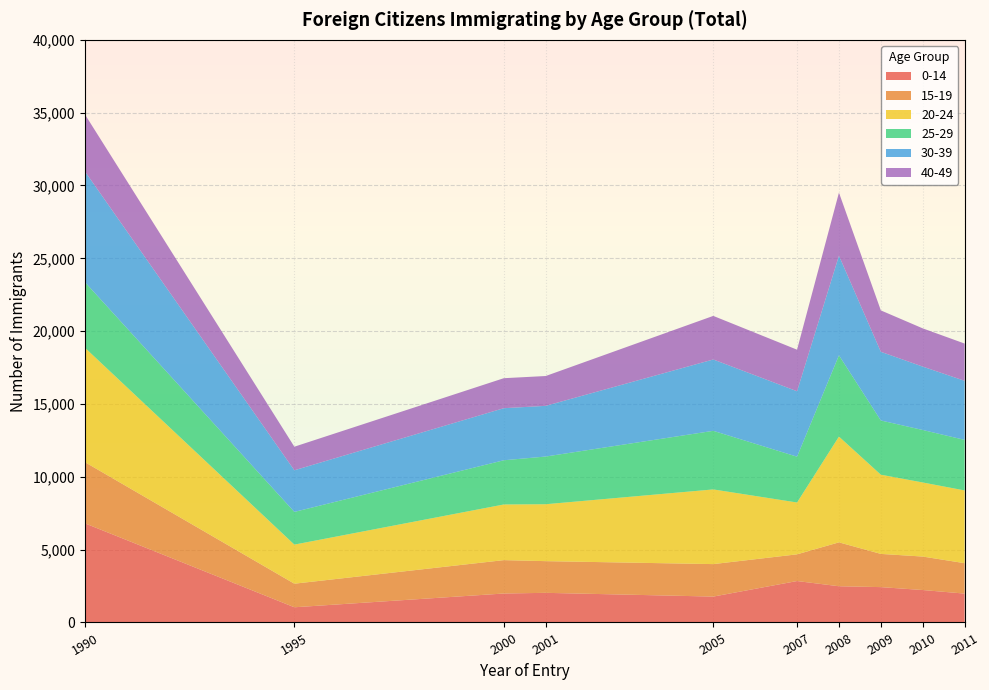

Reading left to right, list all the values displayed in this chart.

0-14: 6807	1043	1988	2034	1777	2844	2487	2427	2227	1982
15-19: 4199	1619	2292	2176	2230	1833	3013	2280	2298	2088
20-24: 7857	2684	3821	3908	5127	3560	7262	5438	5086	4995
25-29: 4505	2245	3035	3274	4023	3145	5579	3723	3603	3470
30-39: 7602	2857	3575	3480	4898	4492	6841	4715	4352	4056
40-49: 3913	1619	2059	2048	2992	2853	4329	2842	2625	2557